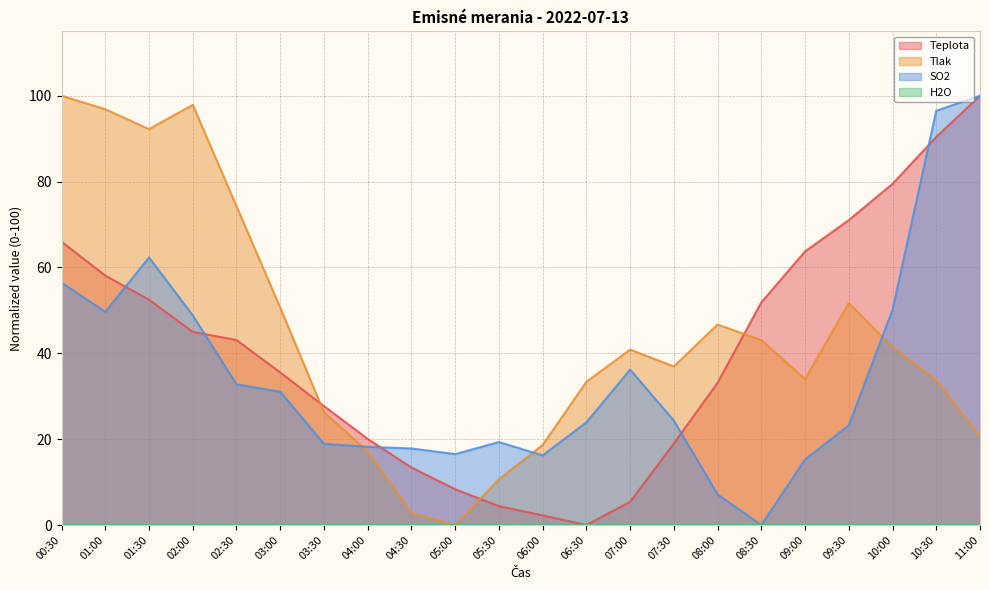

True or false: SO2 has more than 2 interior local peaks.

True